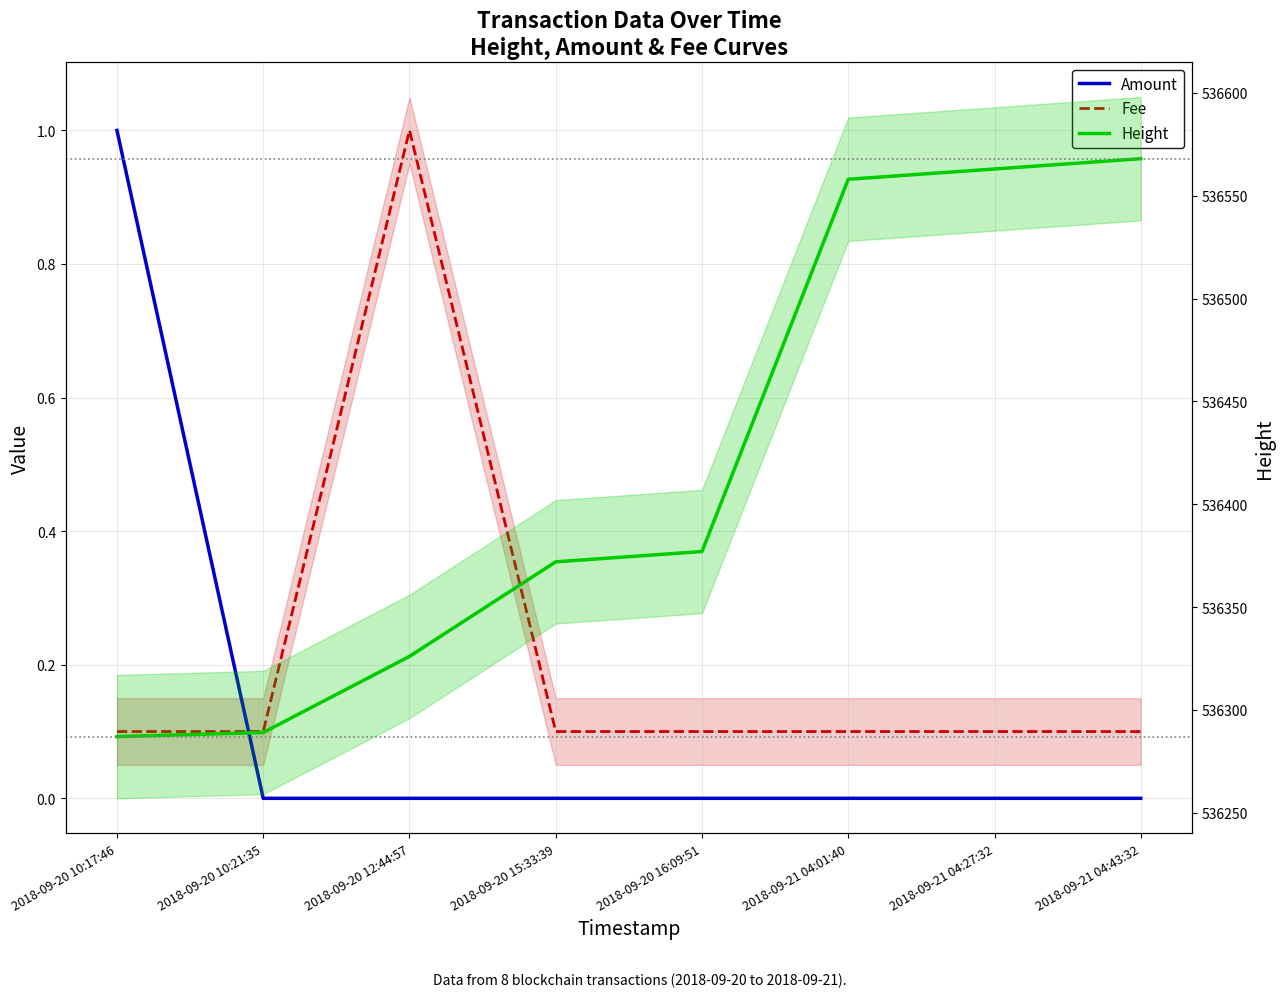

True or false: Fee has a value of 0.1 at 2018-09-20 16:09:51.

True